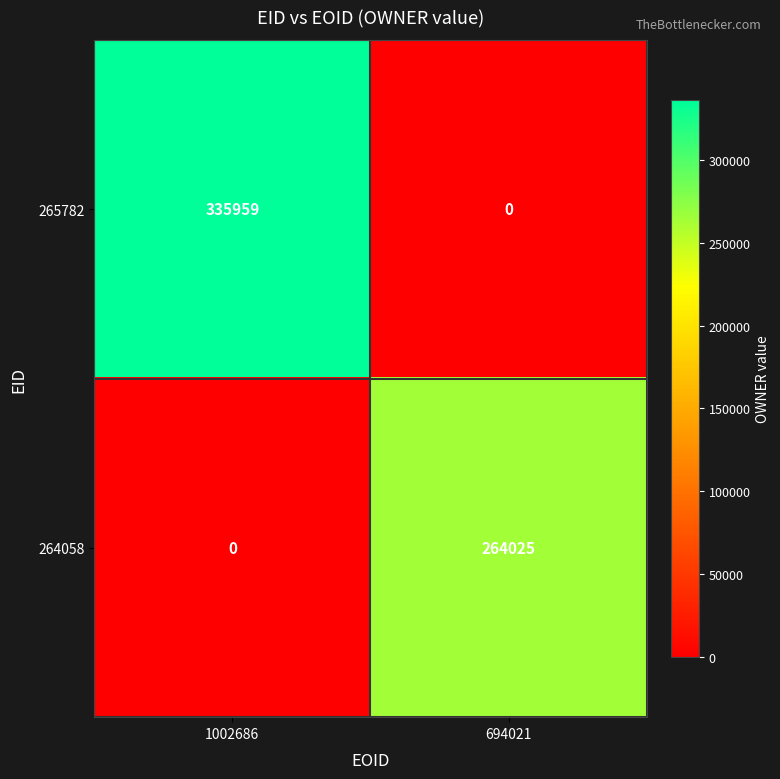

What is the sum of all 264058 values?

264025